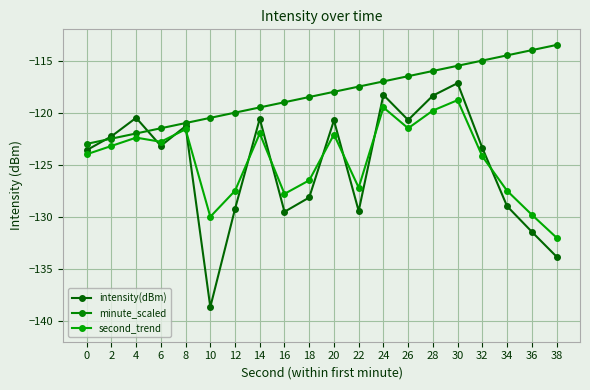

True or false: second_trend has a value of -24.4 at 28.

False